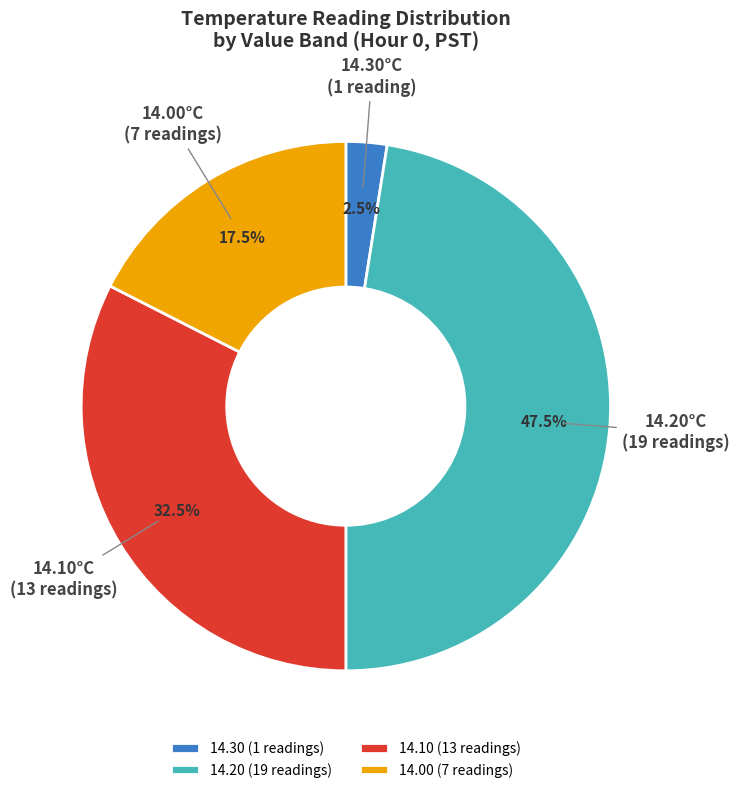

Does 14.20 (19 readings) account for over 50% of the chart?

No